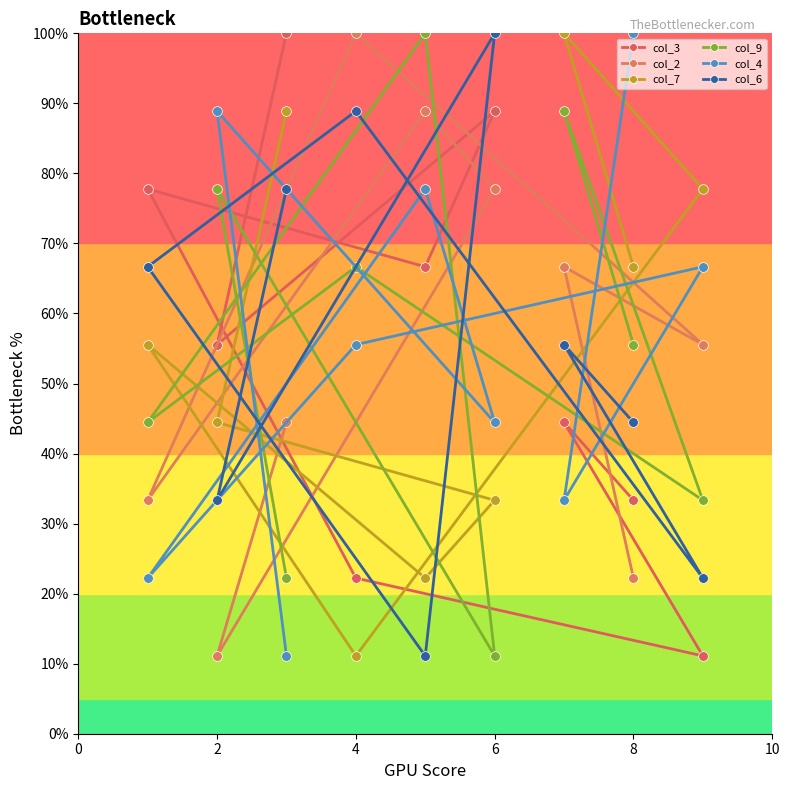

Reading left to right, extract all data points from this chart.

col_3: 77.8	55.6	100.0	22.2	66.7	88.9	44.4	33.3	11.1
col_2: 33.3	11.1	44.4	100.0	88.9	77.8	66.7	22.2	55.6
col_7: 55.6	44.4	88.9	11.1	22.2	33.3	100.0	66.7	77.8
col_9: 44.4	77.8	22.2	66.7	100.0	11.1	88.9	55.6	33.3
col_4: 22.2	88.9	11.1	55.6	77.8	44.4	33.3	100.0	66.7
col_6: 66.7	33.3	77.8	88.9	11.1	100.0	55.6	44.4	22.2